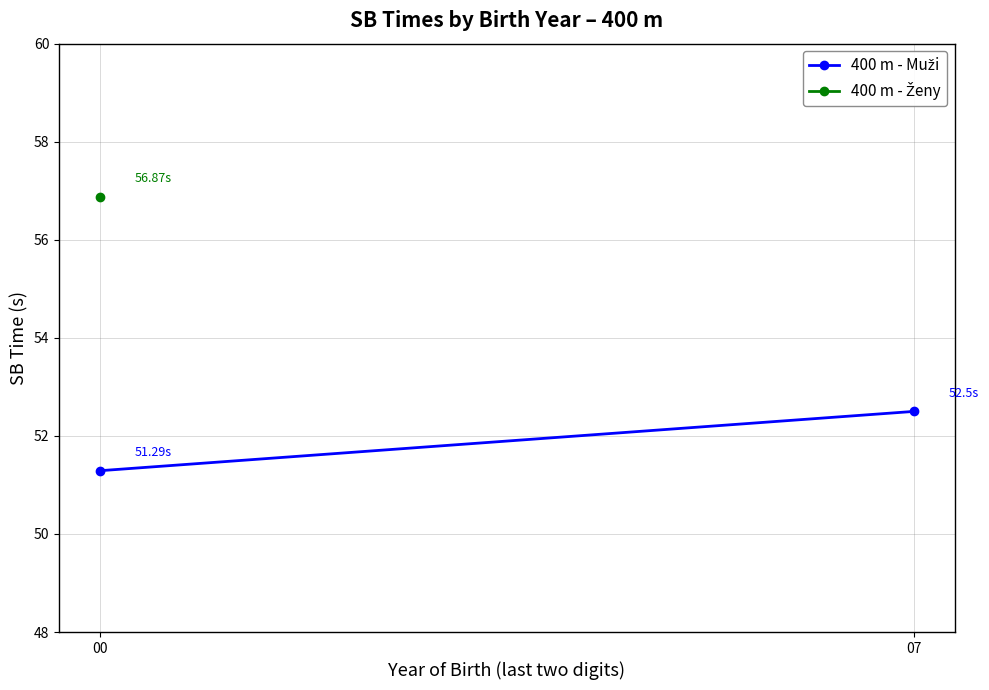

Rank the categories by value from highest to lowest.

07, 00